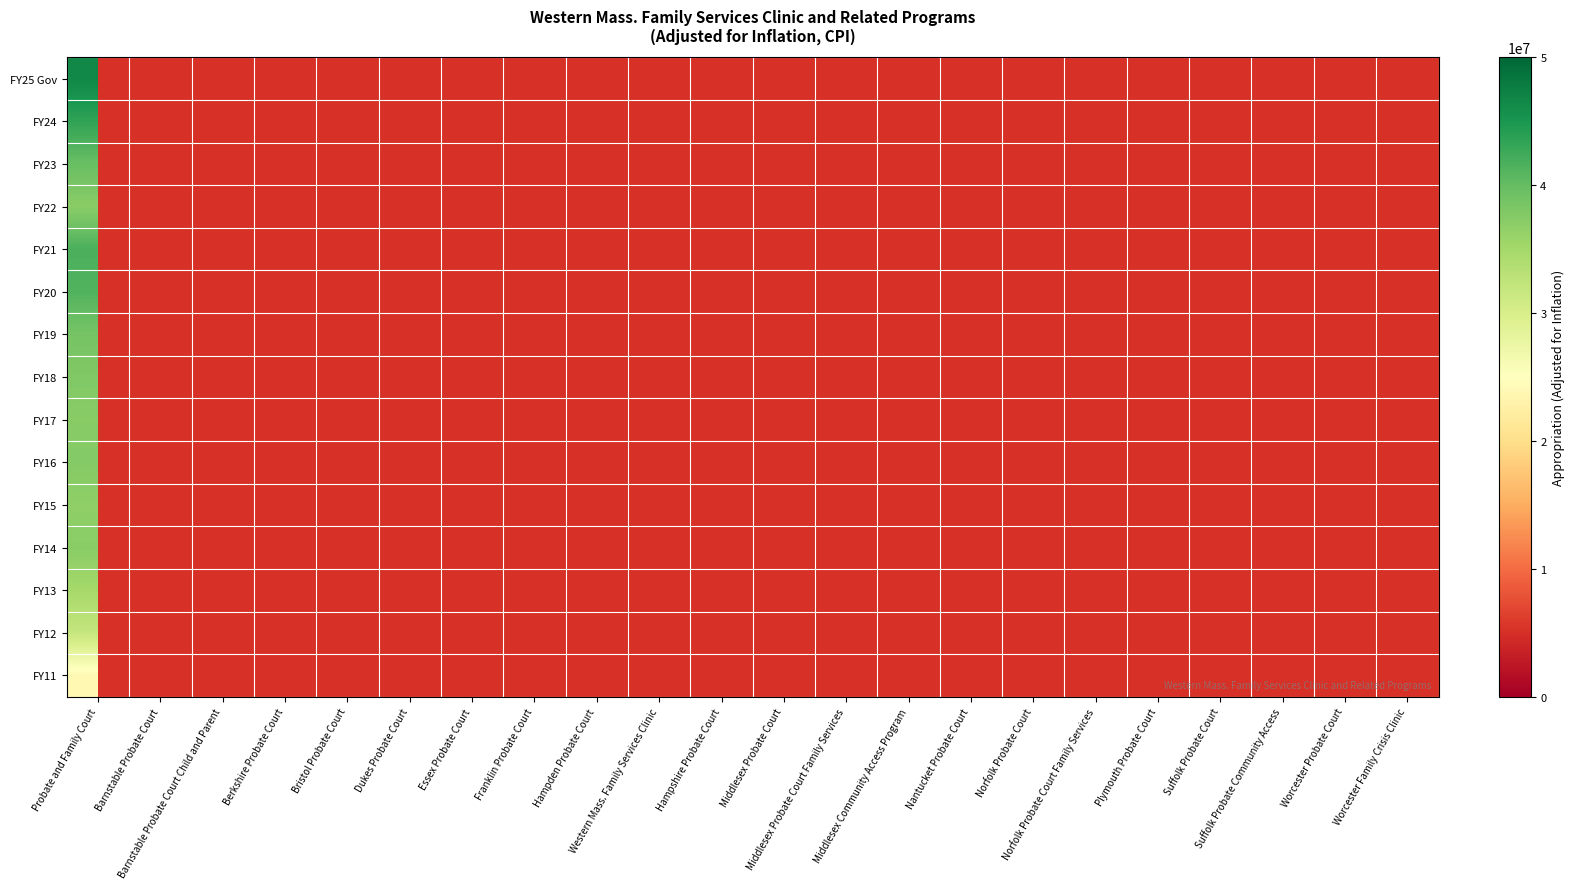

Which category has the highest value in the FY15 series?

Probate and Family Court